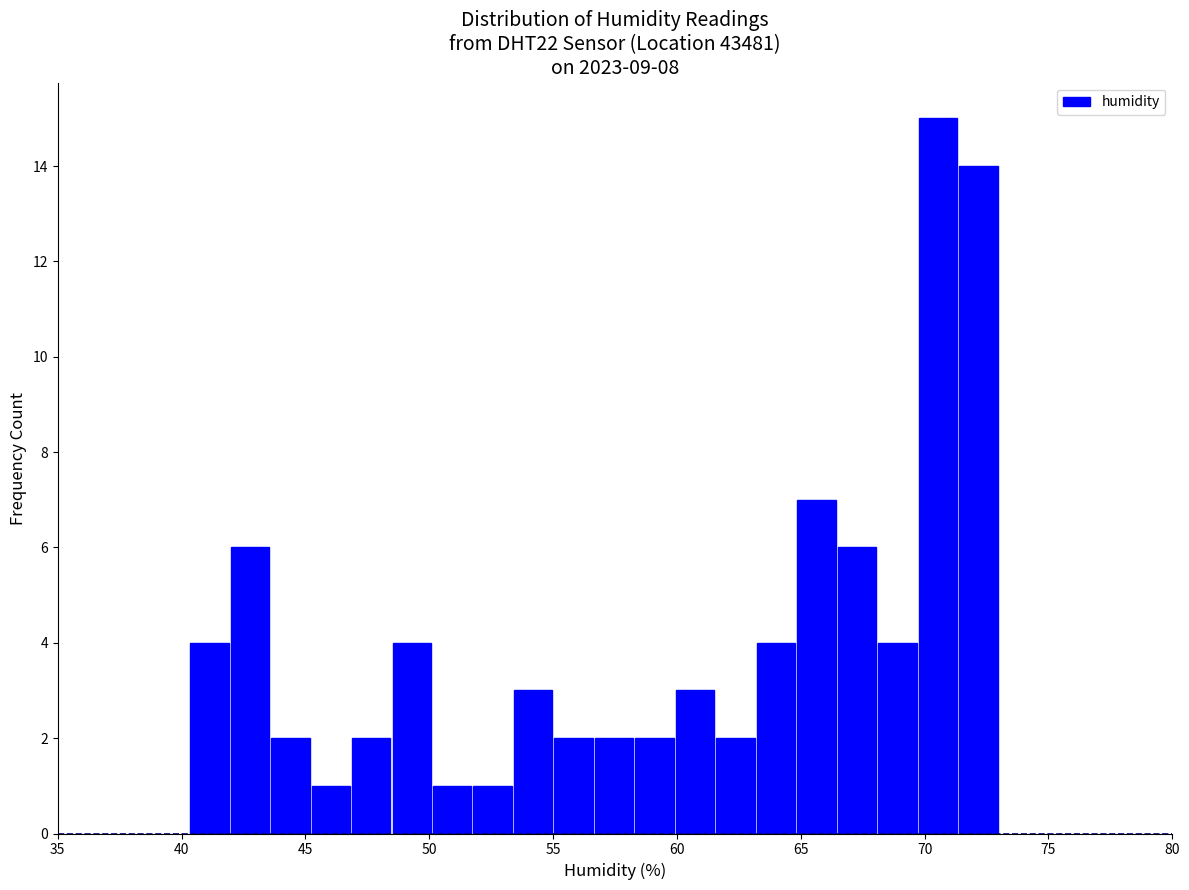

Read against the x-axis, roughly where is the centre of the tallest bar?

70.5